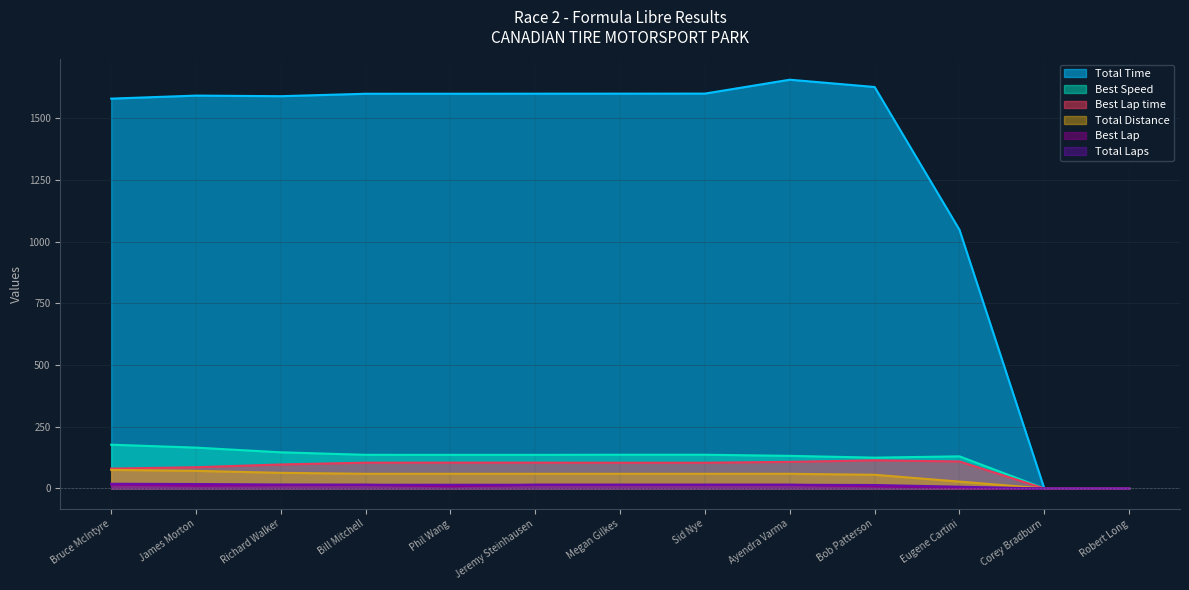

True or false: Best Speed has a value of 136.6 at Megan Gilkes.

True